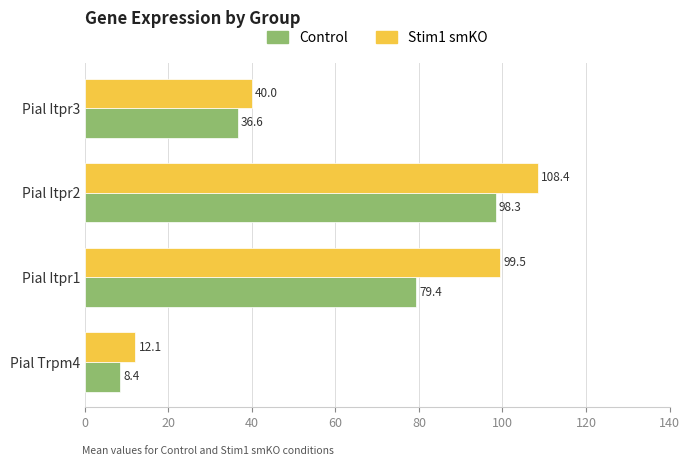

Count the number of data series in this chart.

2